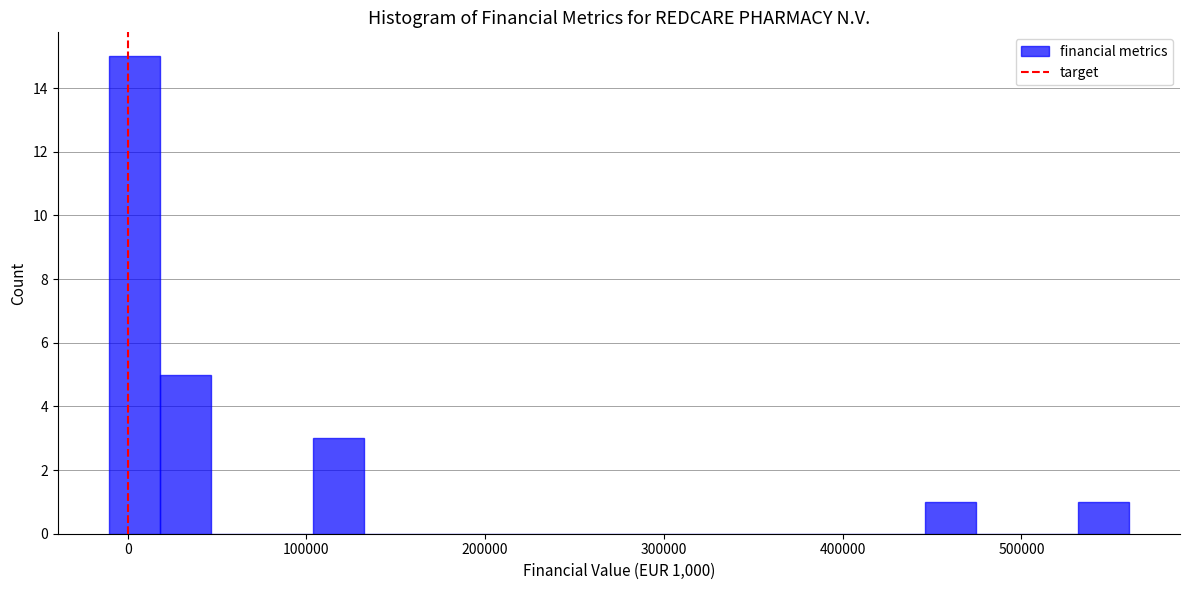

Read against the x-axis, roughly where is the centre of the tallest bar?

0